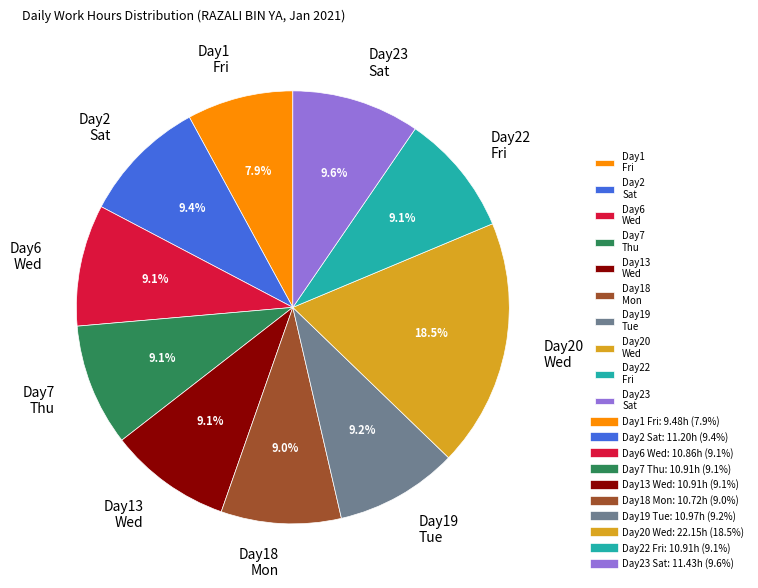

Does any single category account for the majority?

No